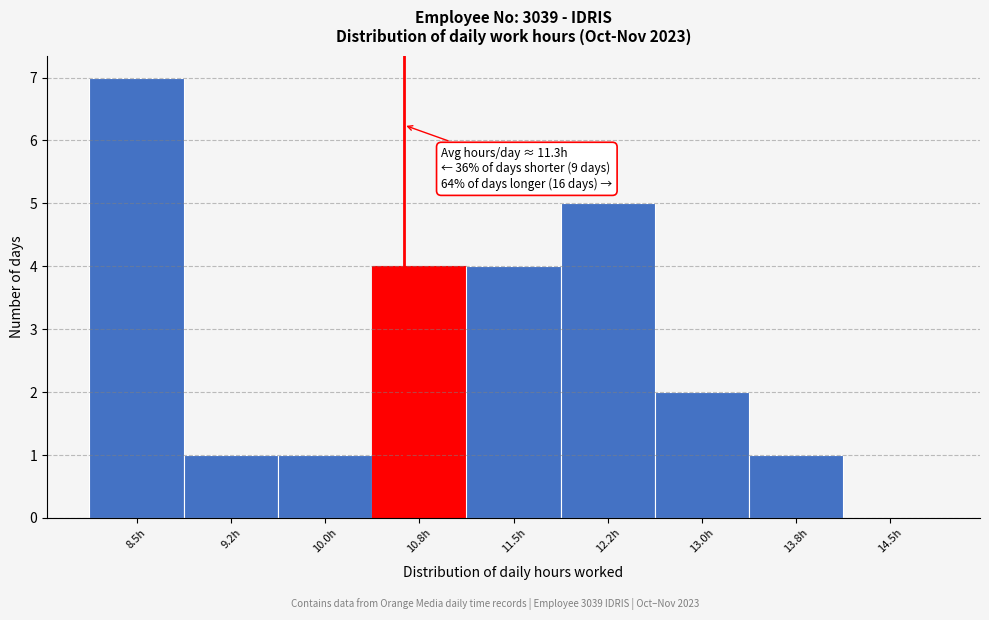

Reading left to right, what are all the values shown in this chart?

8.5h=7	9.2h=1	10.0h=1	10.8h=4	11.5h=4	12.2h=5	13.0h=2	13.8h=1	14.5h=0